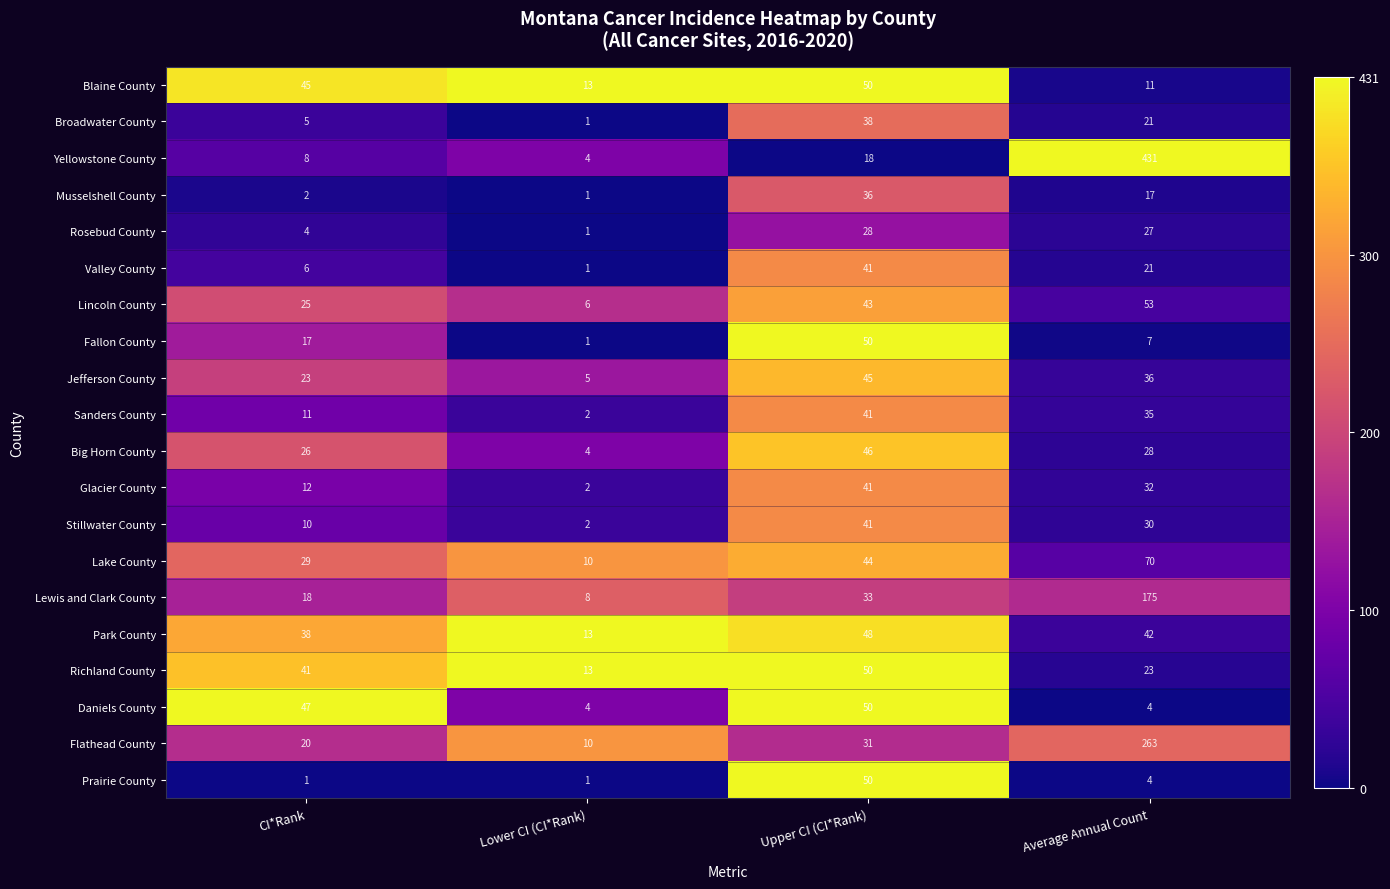

What is the difference between the Jefferson County values at Upper CI (CI*Rank) and CI*Rank?

22